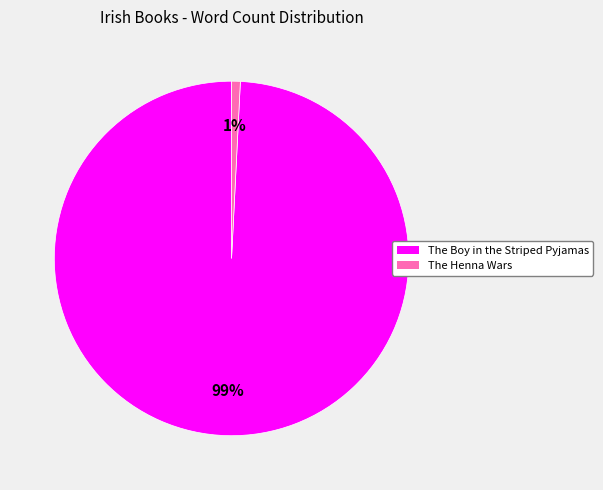

Is it true that The Henna Wars is 1% of the pie?

True